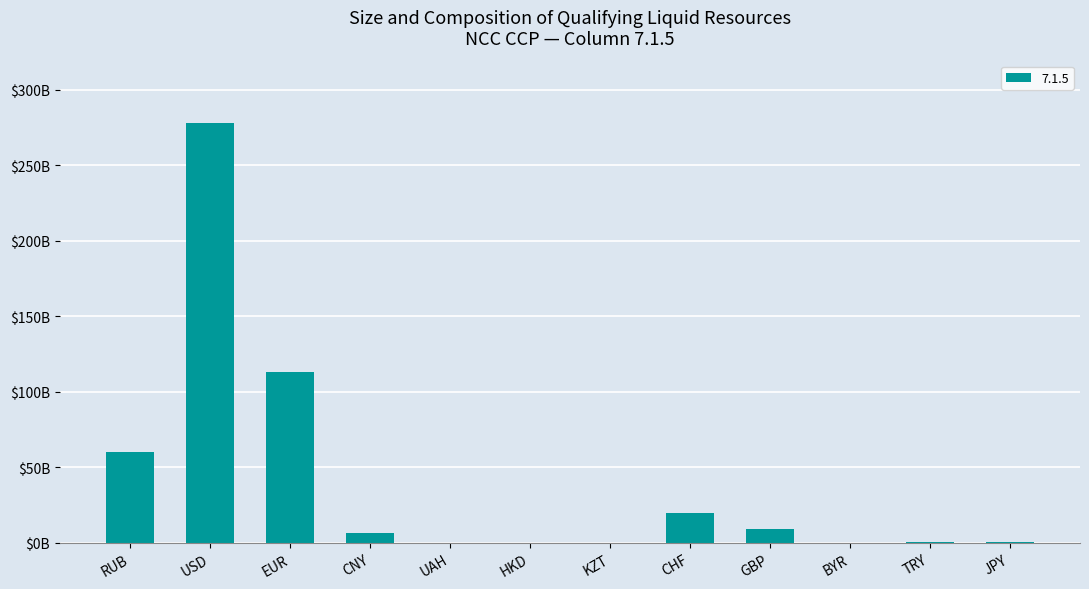

Count the number of values greater than 6227773897.

6